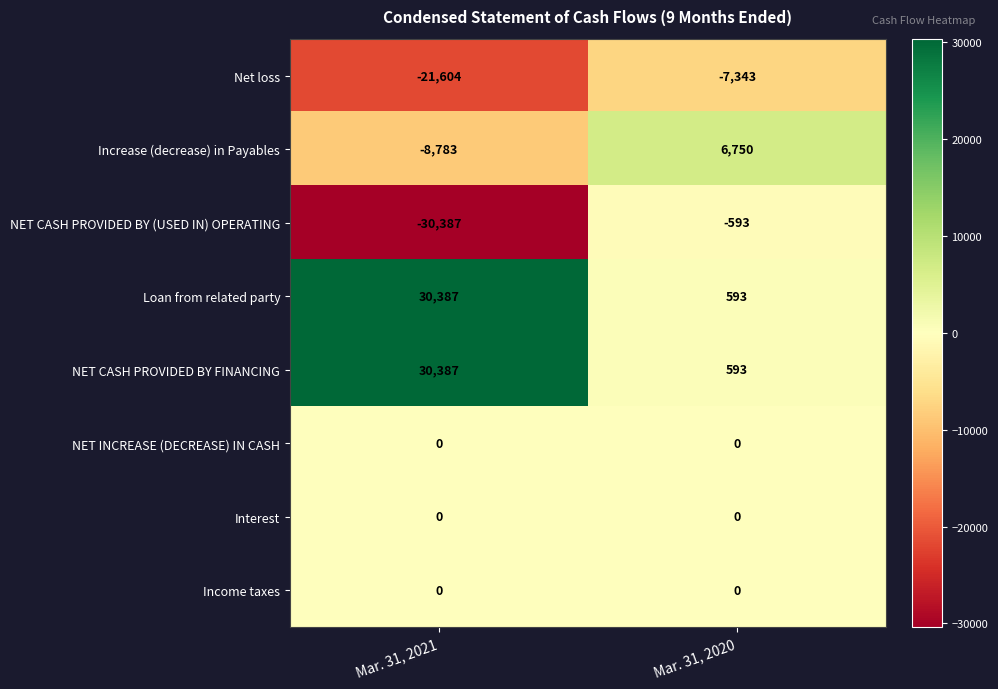

Reading left to right, transcribe all the data shown in this chart.

Net loss: -21604	-7343
Increase (decrease) in Payables: -8783	6750
NET CASH PROVIDED BY (USED IN) OPERATING: -30387	-593
Loan from related party: 30387	593
NET CASH PROVIDED BY FINANCING: 30387	593
NET INCREASE (DECREASE) IN CASH: 0	0
Interest: 0	0
Income taxes: 0	0